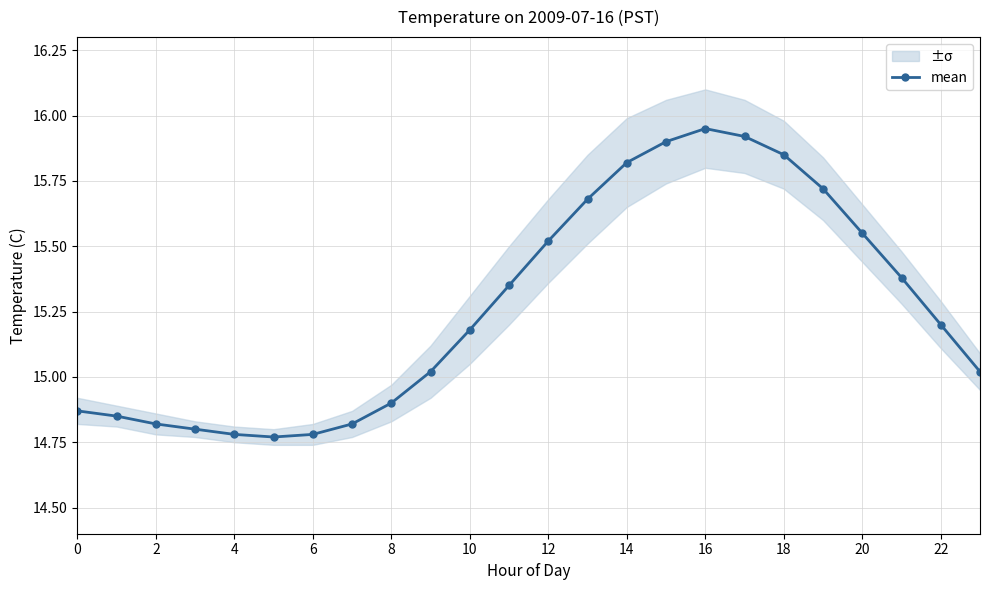

The chart shows a value of 5.2 at 0. True or false?

False